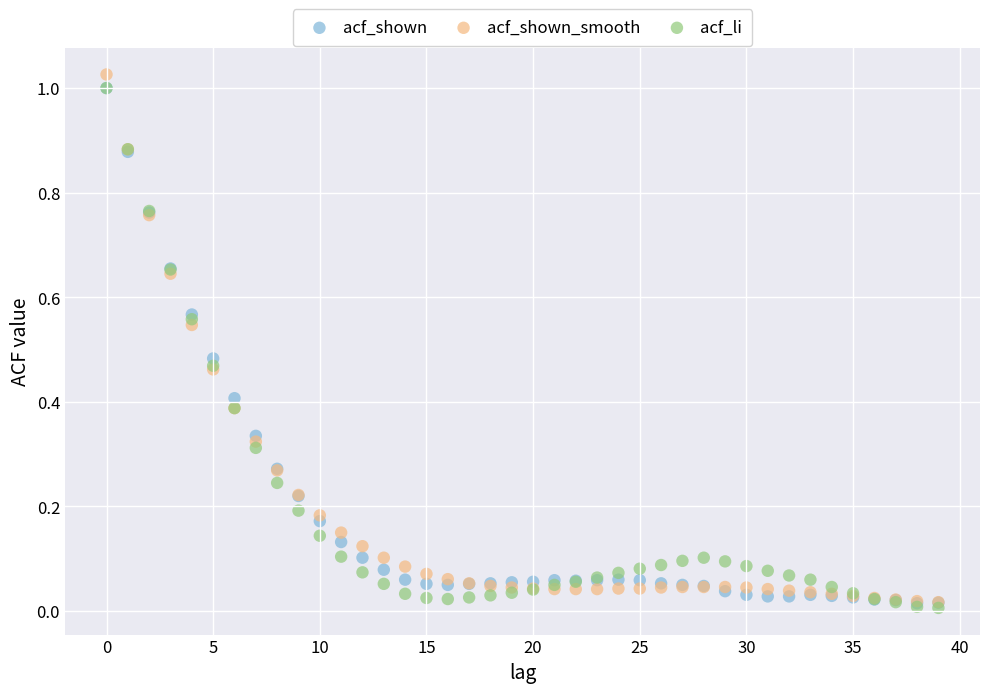

Which series contains the highest Y value?

acf_shown_smooth